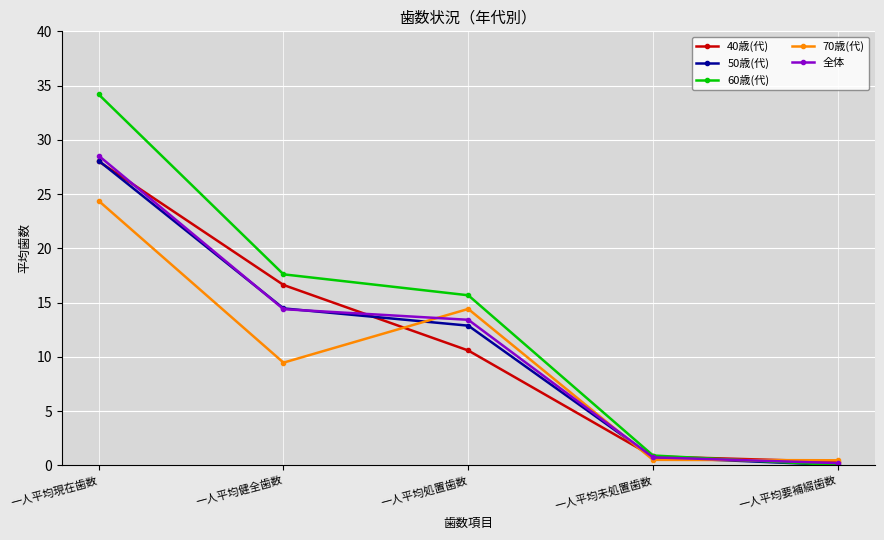

What is the difference between the 50歳(代) values at 一人平均処置歯数 and 一人平均現在歯数?

15.2